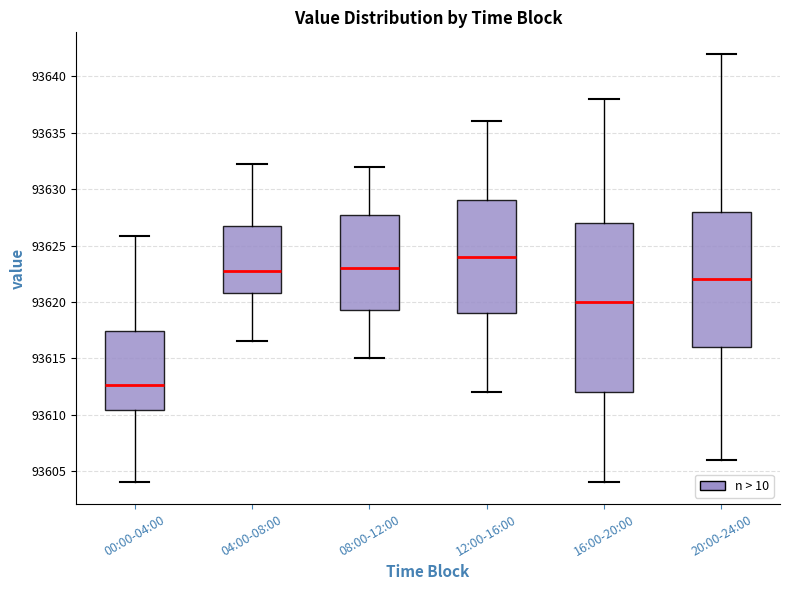

Which box has the highest median line?

12:00-16:00